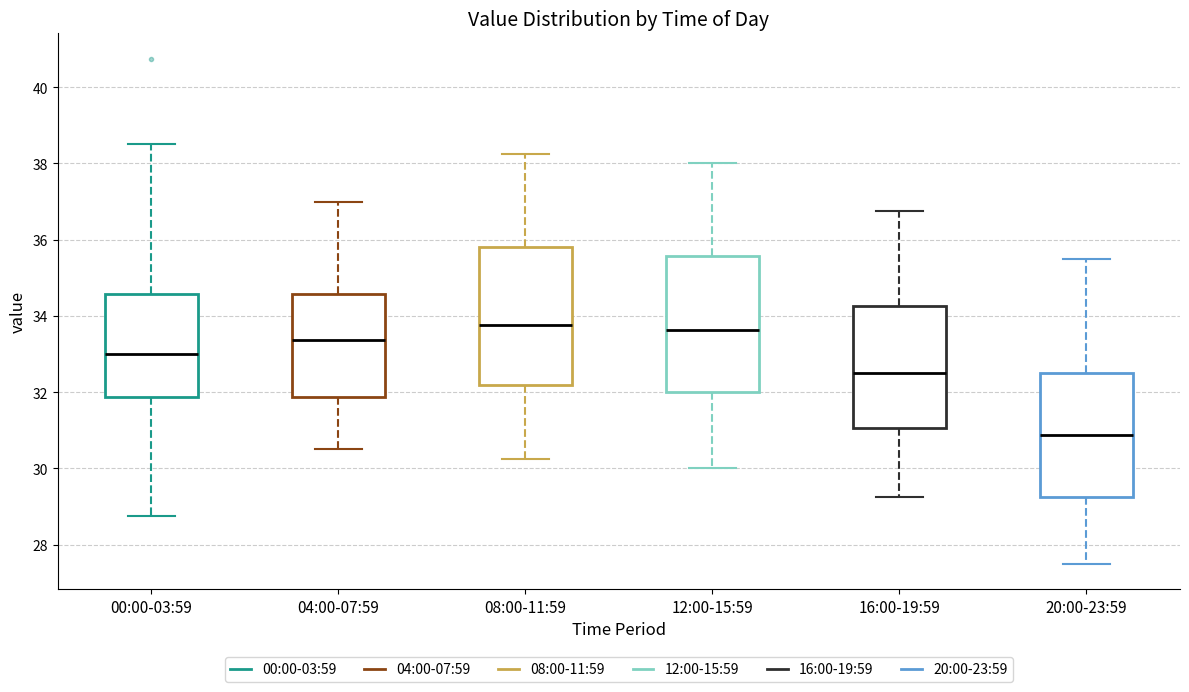

Reading left to right, read every box against the y-axis: the position of its median line, the range the box covers, and the ends of its whiskers. The values are not printed on the chart, so give them approximately, as read against the axis.

00:00-03:59: median 33.0, box 31.8 to 34.6, whiskers 28.8 to 38.6
04:00-07:59: median 33.4, box 31.8 to 34.6, whiskers 30.6 to 37.0
08:00-11:59: median 33.8, box 32.2 to 35.8, whiskers 30.2 to 38.2
12:00-15:59: median 33.6, box 32.0 to 35.6, whiskers 30.0 to 38.0
16:00-19:59: median 32.6, box 31.0 to 34.2, whiskers 29.2 to 36.8
20:00-23:59: median 30.8, box 29.2 to 32.6, whiskers 27.6 to 35.6